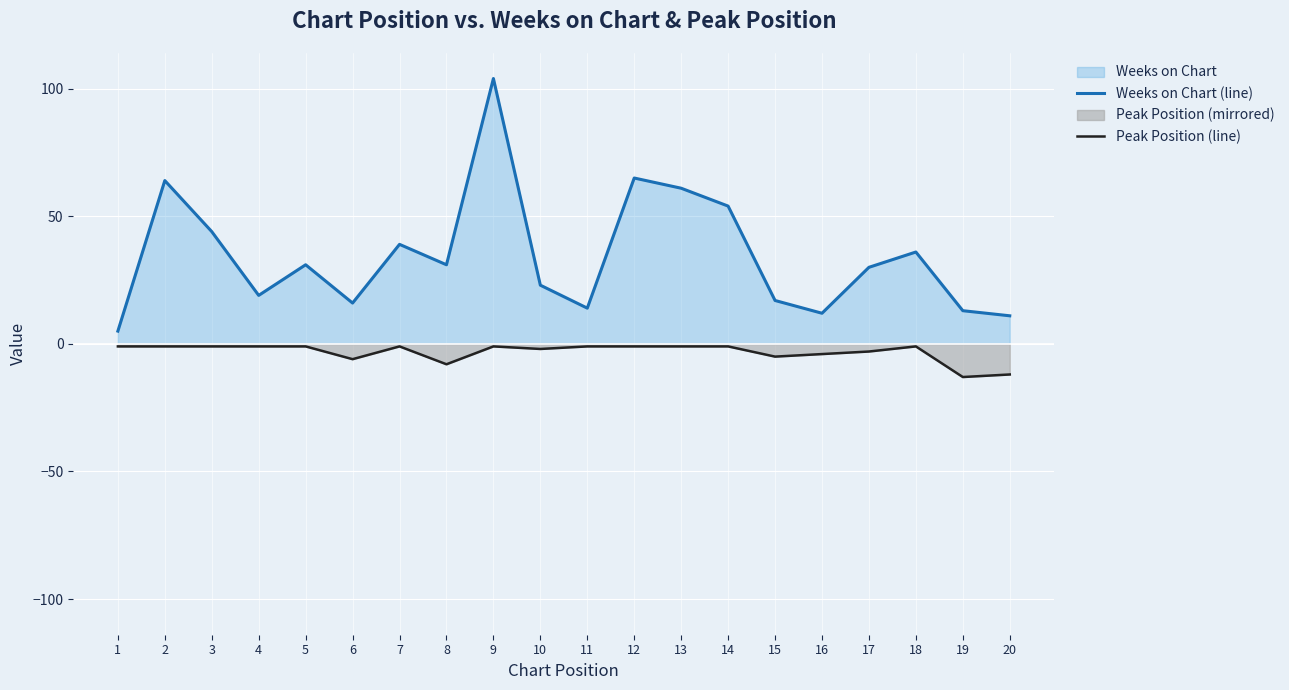

Which series has the widest spread of values?

Weeks on Chart (line)